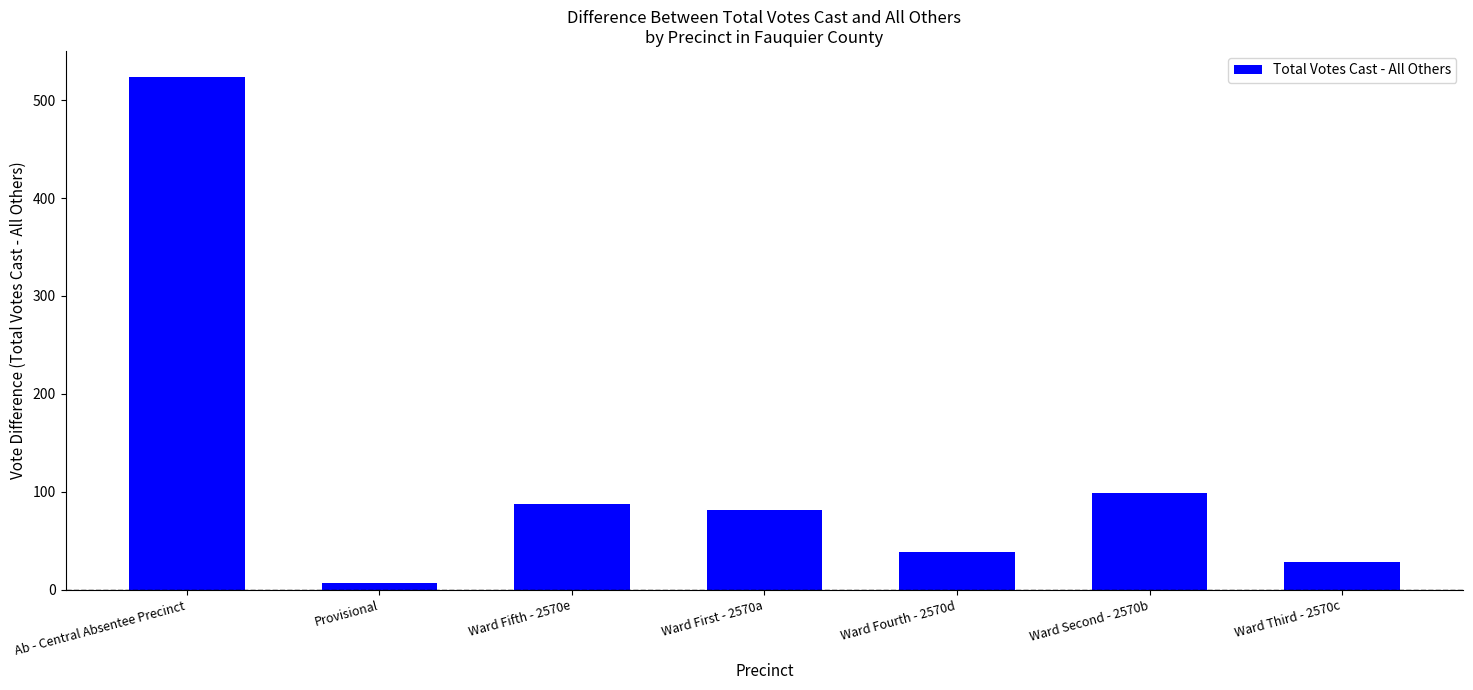

What is the value of the 3rd bar from the left?

88